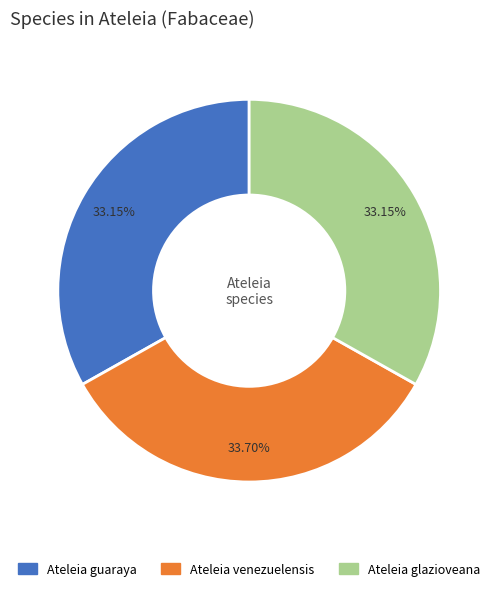

How many slices are in this pie chart?

3